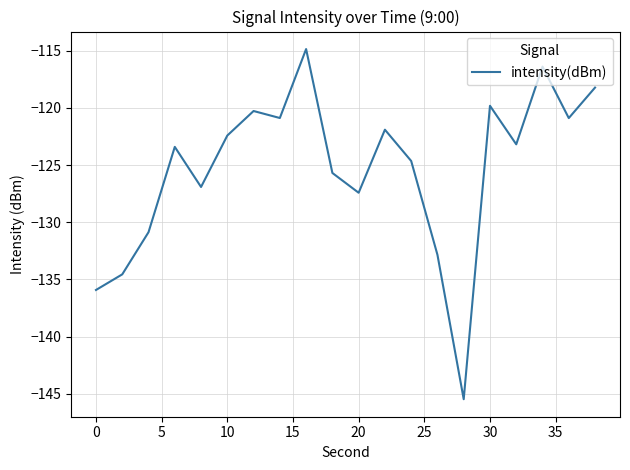

What is the smallest value displayed?

-145.5